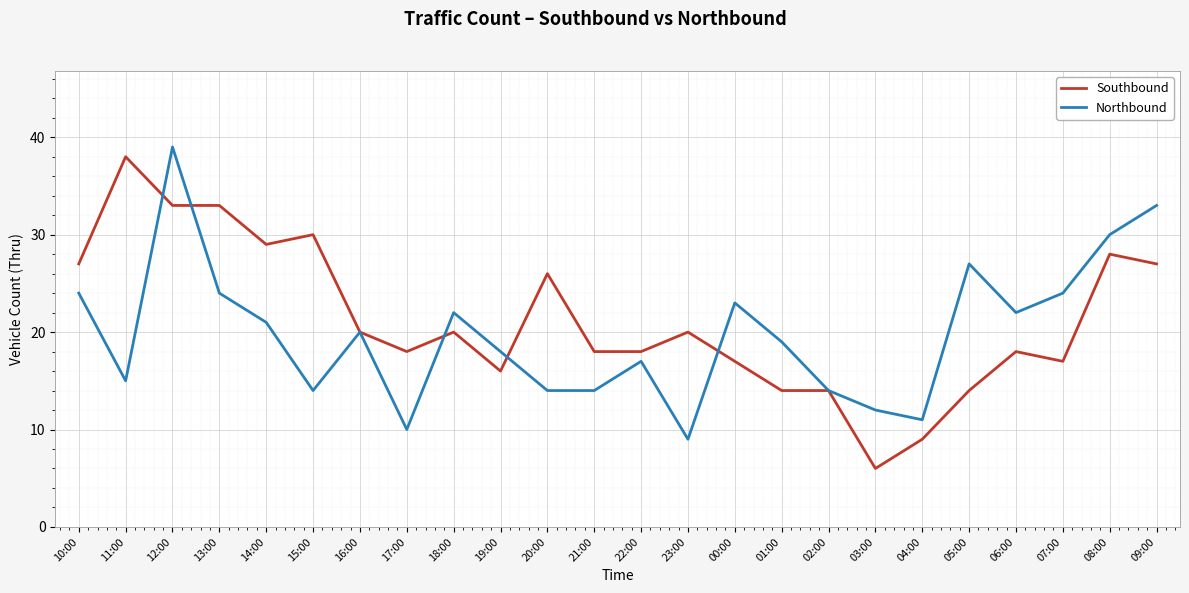

True or false: Southbound and Northbound cross at least once.

True